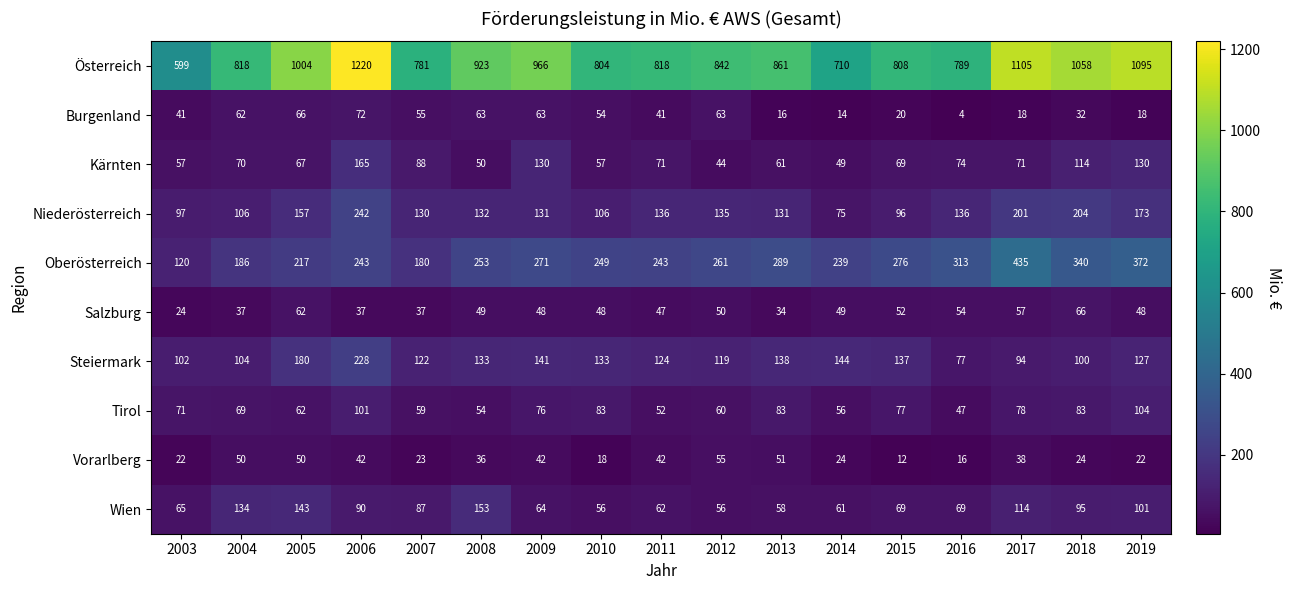

How many series are shown in this chart?

10